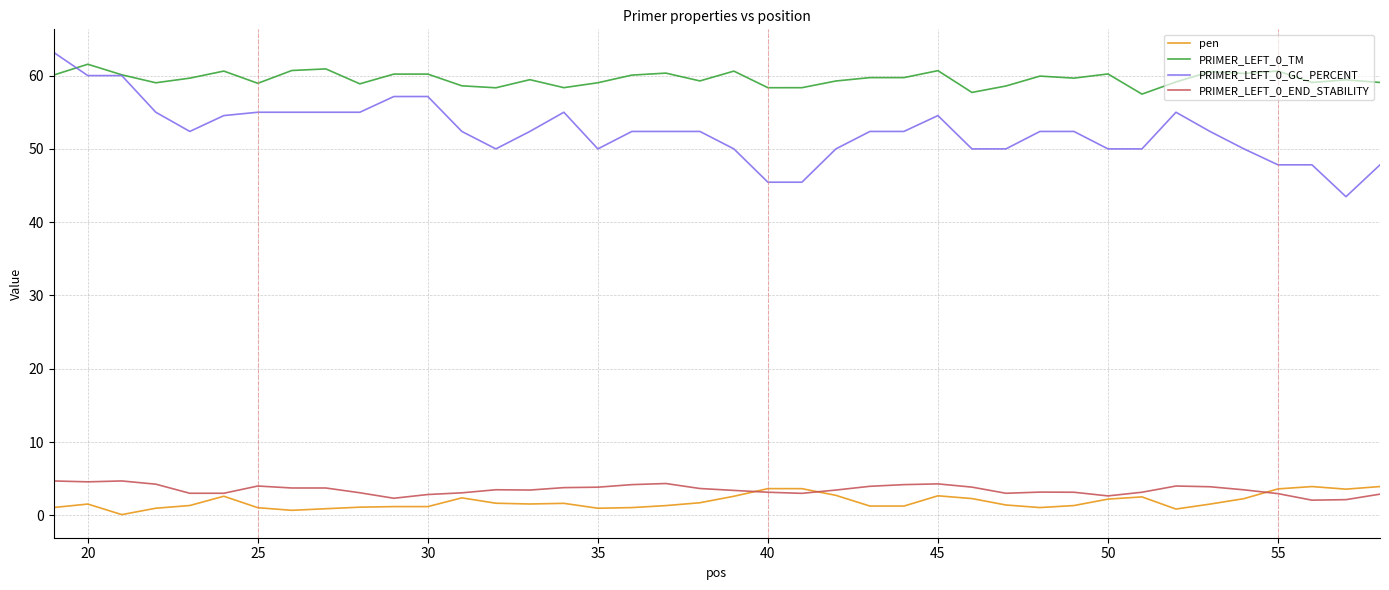

Which series has the largest total across all categories?

PRIMER_LEFT_0_TM